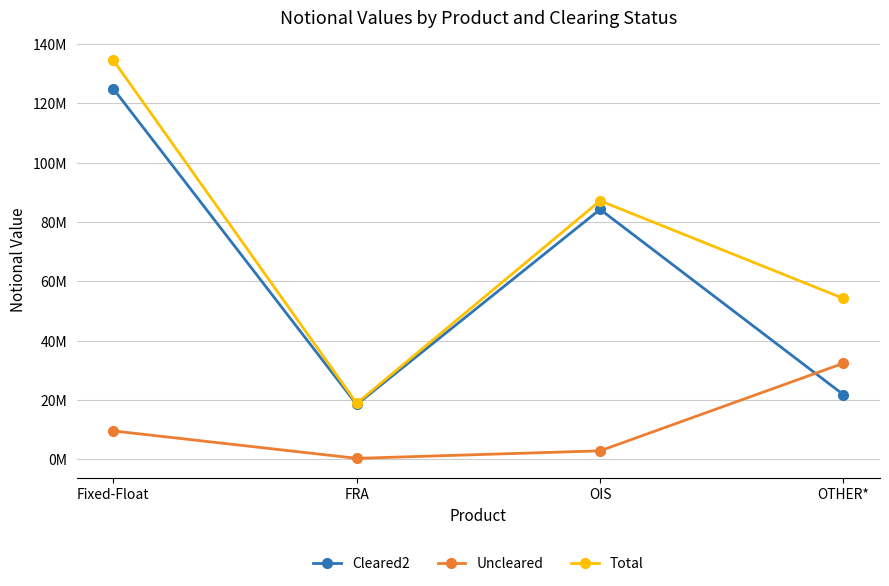

At which label does Total first exceed 87168513?

Fixed-Float